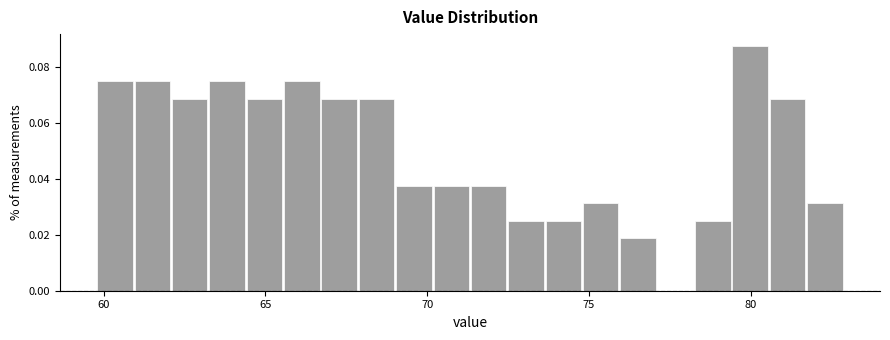

Around what value on the x-axis is the tallest bar? Give the approximate position of its centre, as read against the axis.

80.0